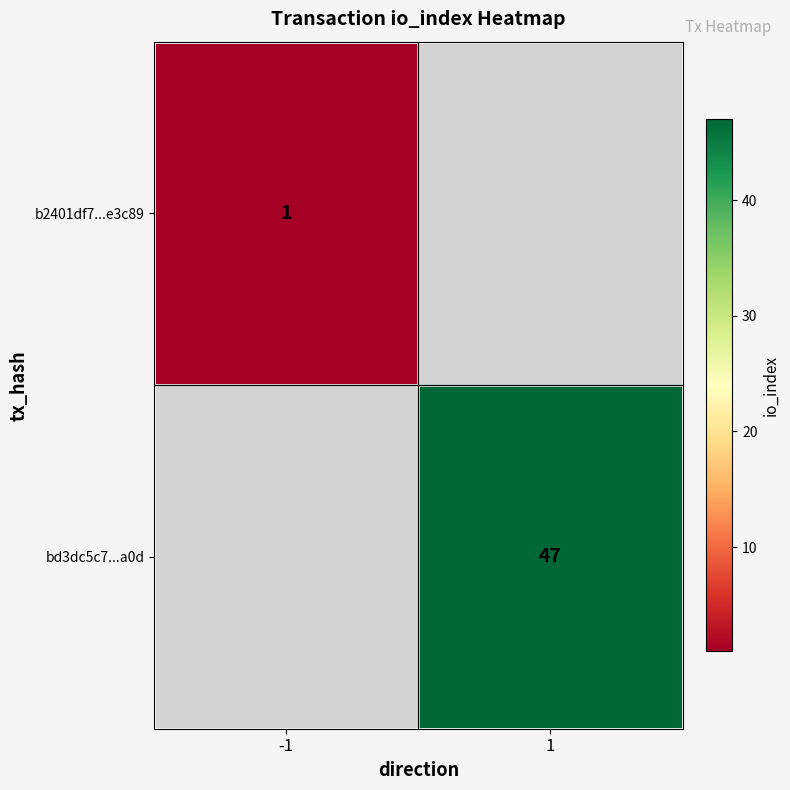

At how many categories does at least one series exceed 28?

1